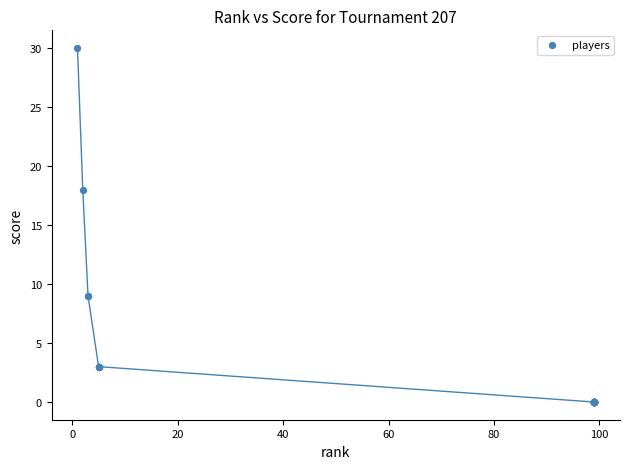

What Y value in the scatter plot is closest to 15?

18